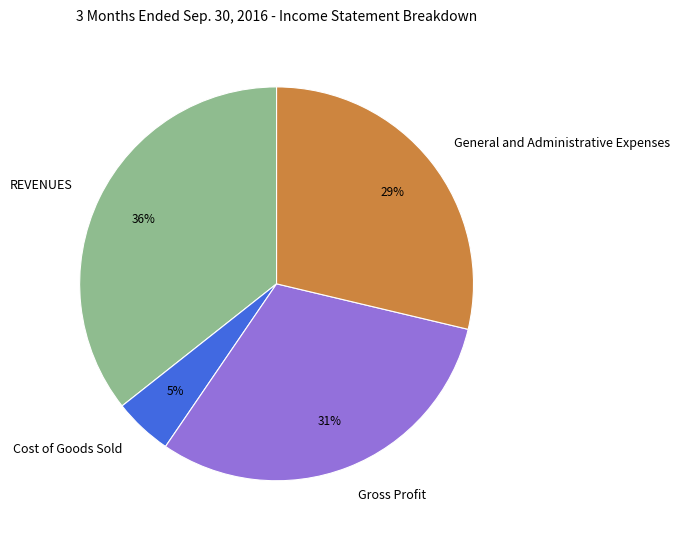

Rank the categories by value from highest to lowest.

REVENUES, Gross Profit, General and Administrative Expenses, Cost of Goods Sold